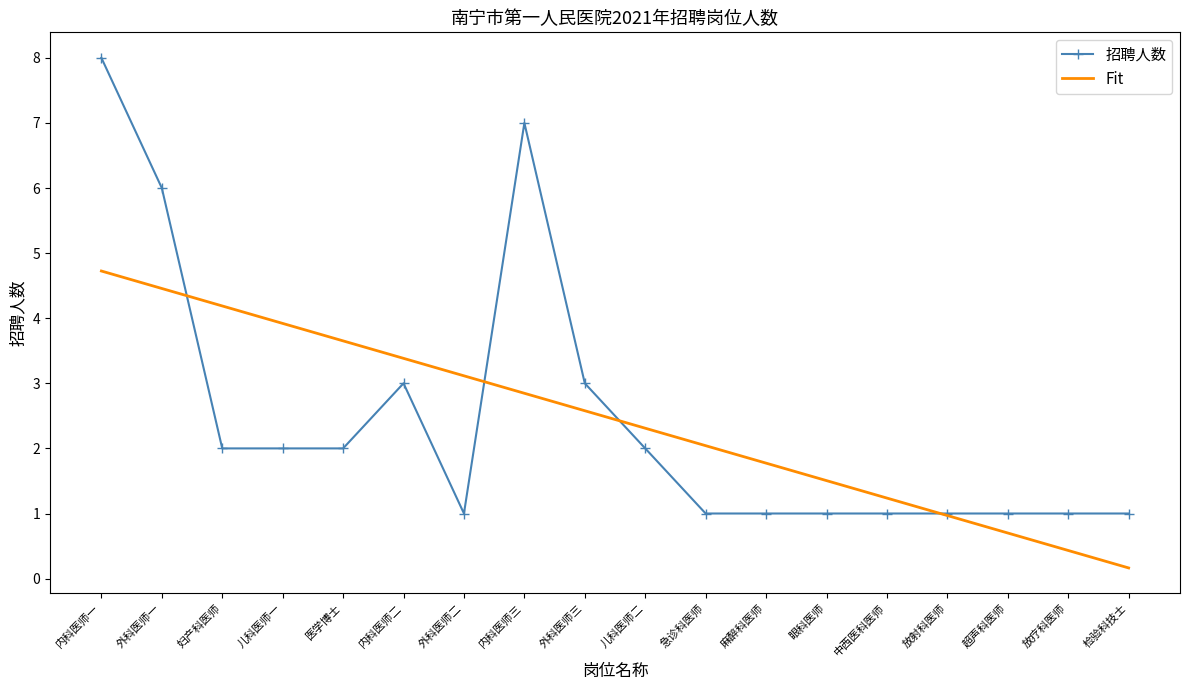

At which label does Fit first exceed 2?

内科医师一